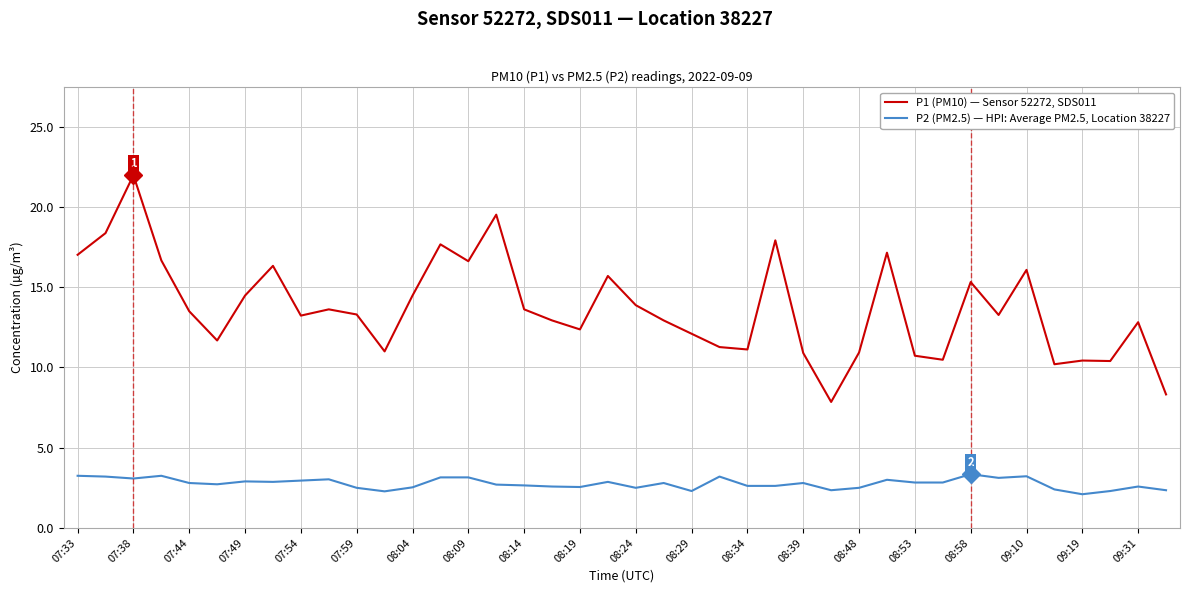

What are all the series names shown in the legend?

P1 (PM10) — Sensor 52272, SDS011, P2 (PM2.5) — HPI: Average PM2.5, Location 38227